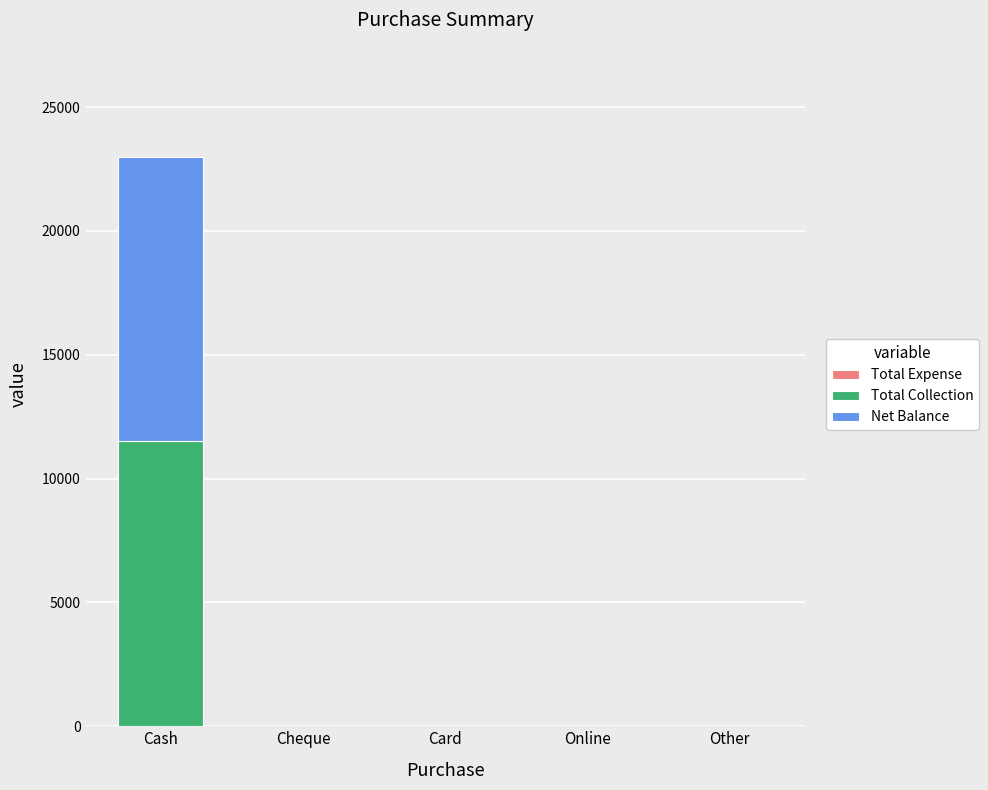

Is it true that Total Collection equals 11500 at Cash?

True